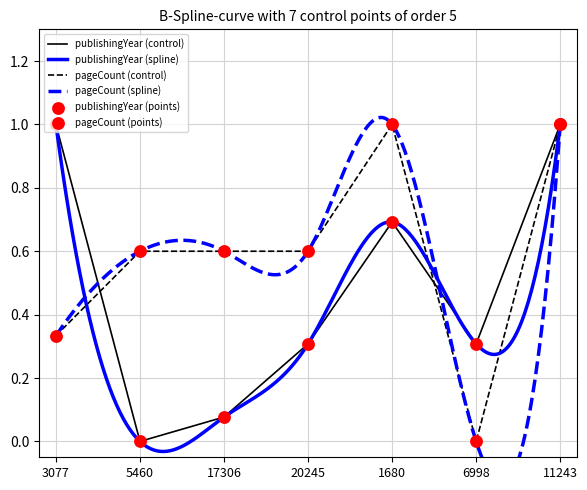

Which series contains the highest Y value?

publishingYear